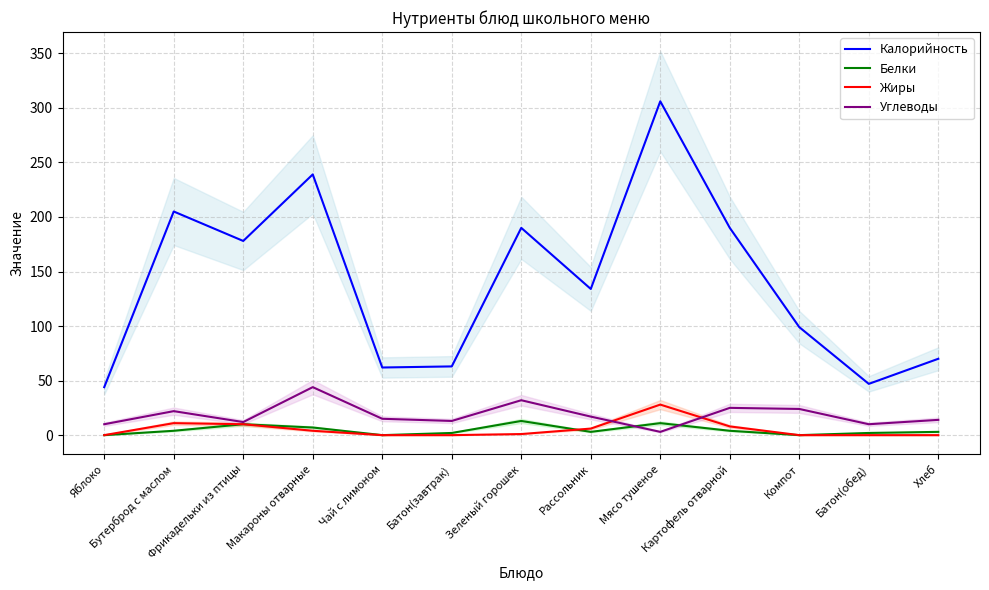

What is the label of the 7th point from the right?

Зеленый горошек